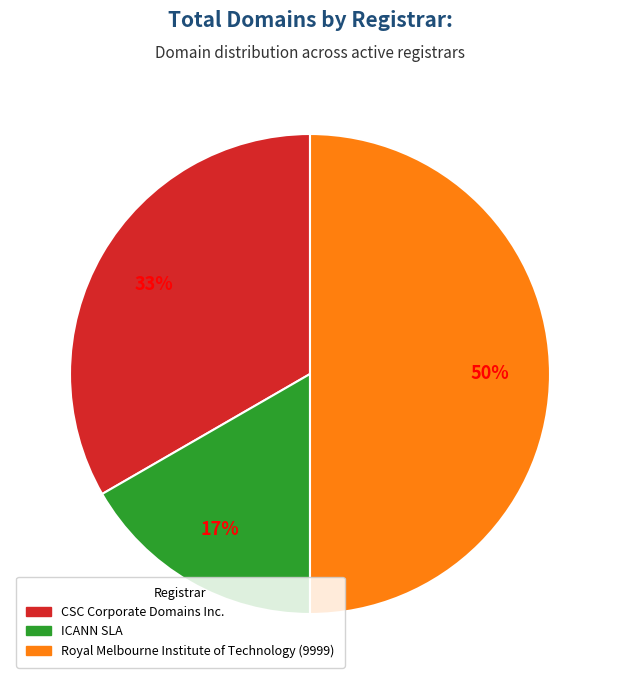

To the nearest percent, what percentage of the pie is Royal Melbourne Institute of Technology (9999)?

50%